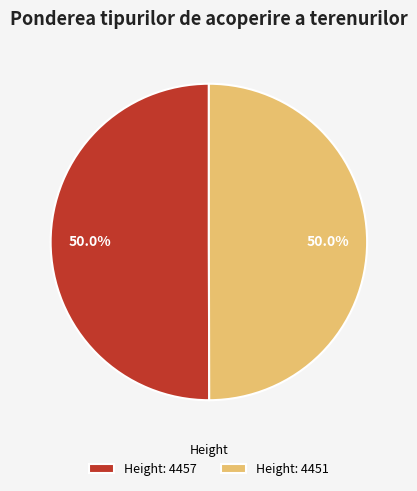

Count the number of slices in the pie.

2